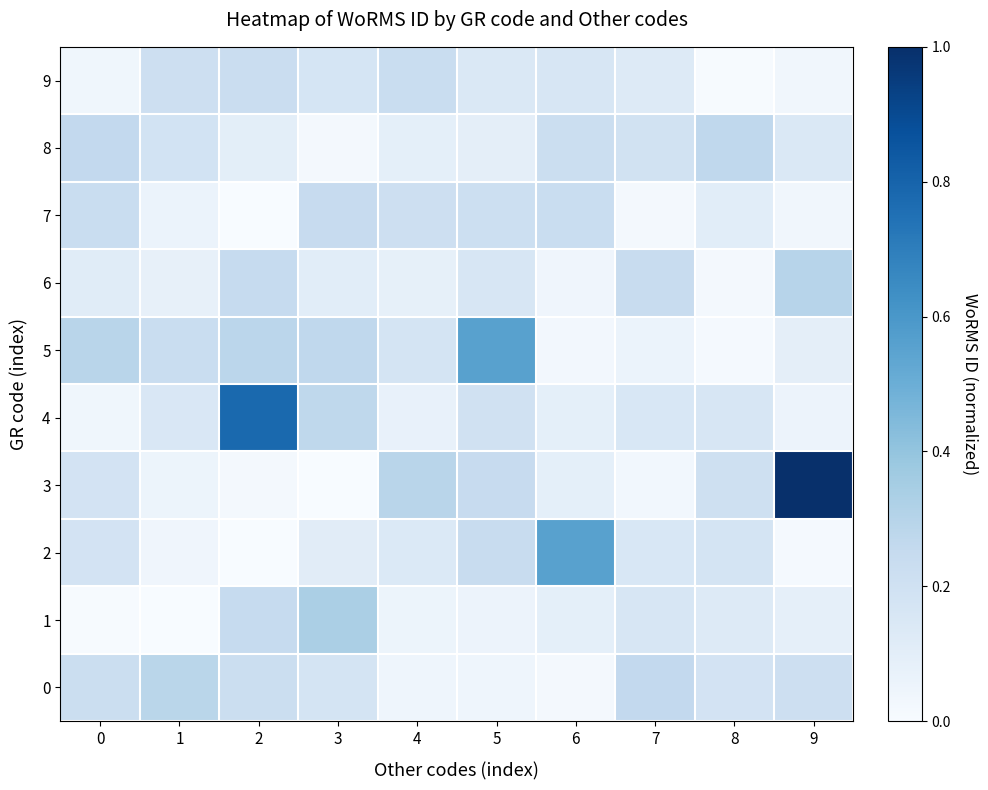

Which series has the largest total across all categories?

3